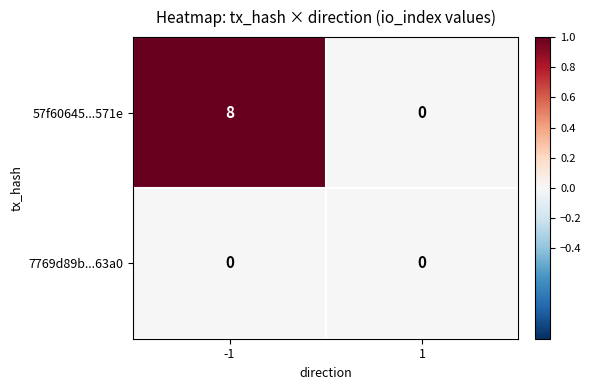

How many series are shown in this chart?

2